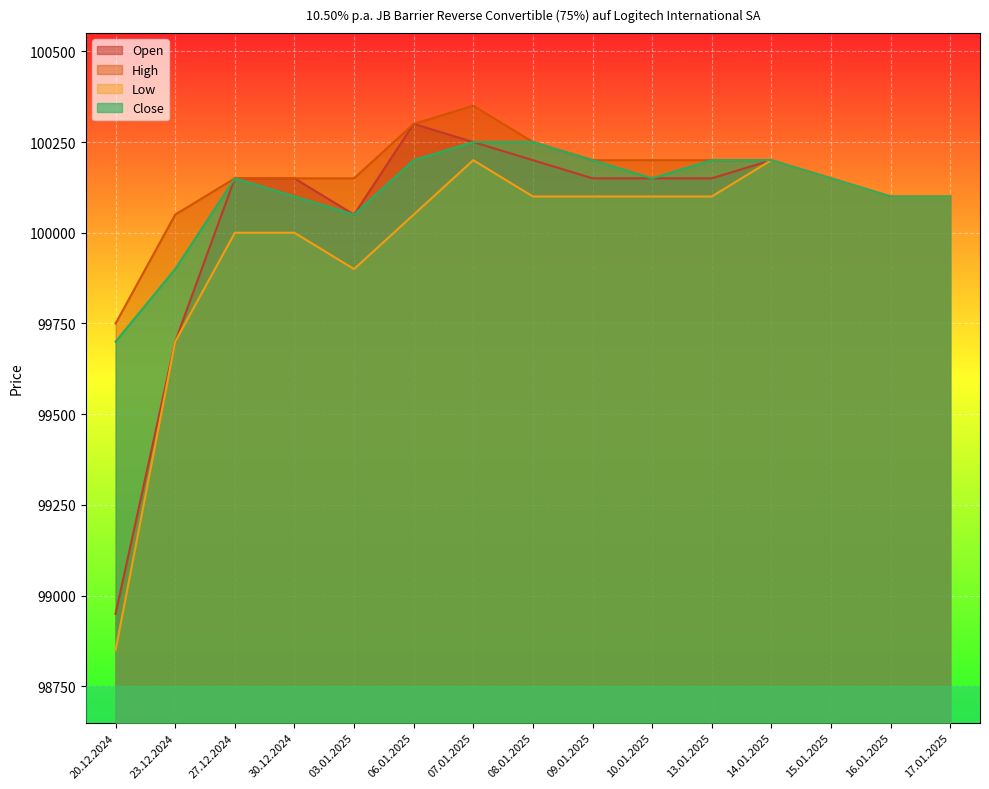

List the series in order of their peak value, highest first.

High, Open, Close, Low